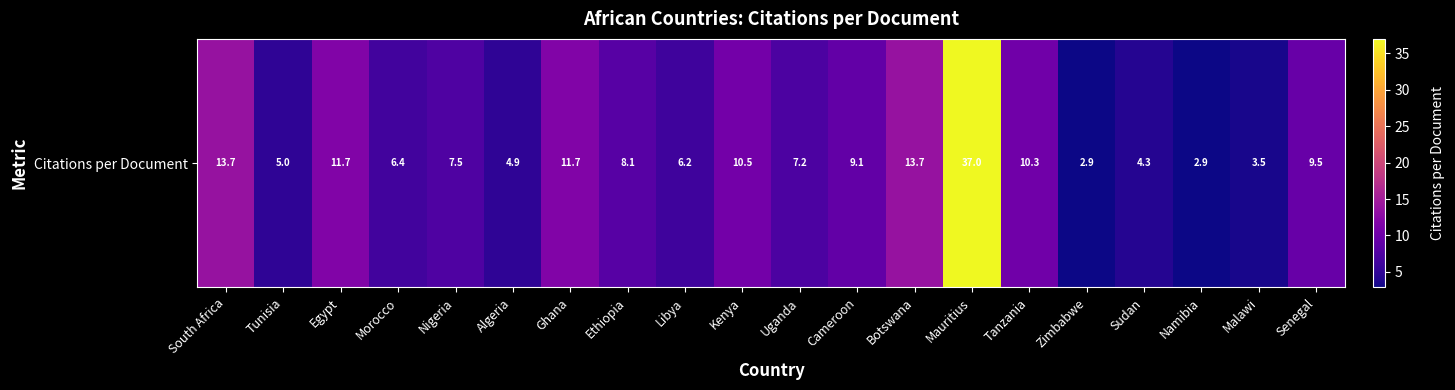

Is it true that the value at Kenya is 10.5?

True